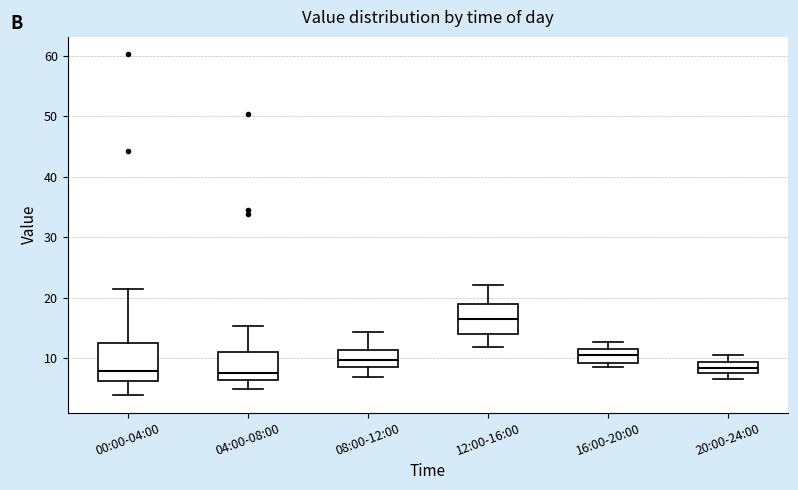

Where is the lower edge of the box for 16:00-20:00 on the y-axis? The values are not printed on the chart, so give them approximately, as read against the axis.

9